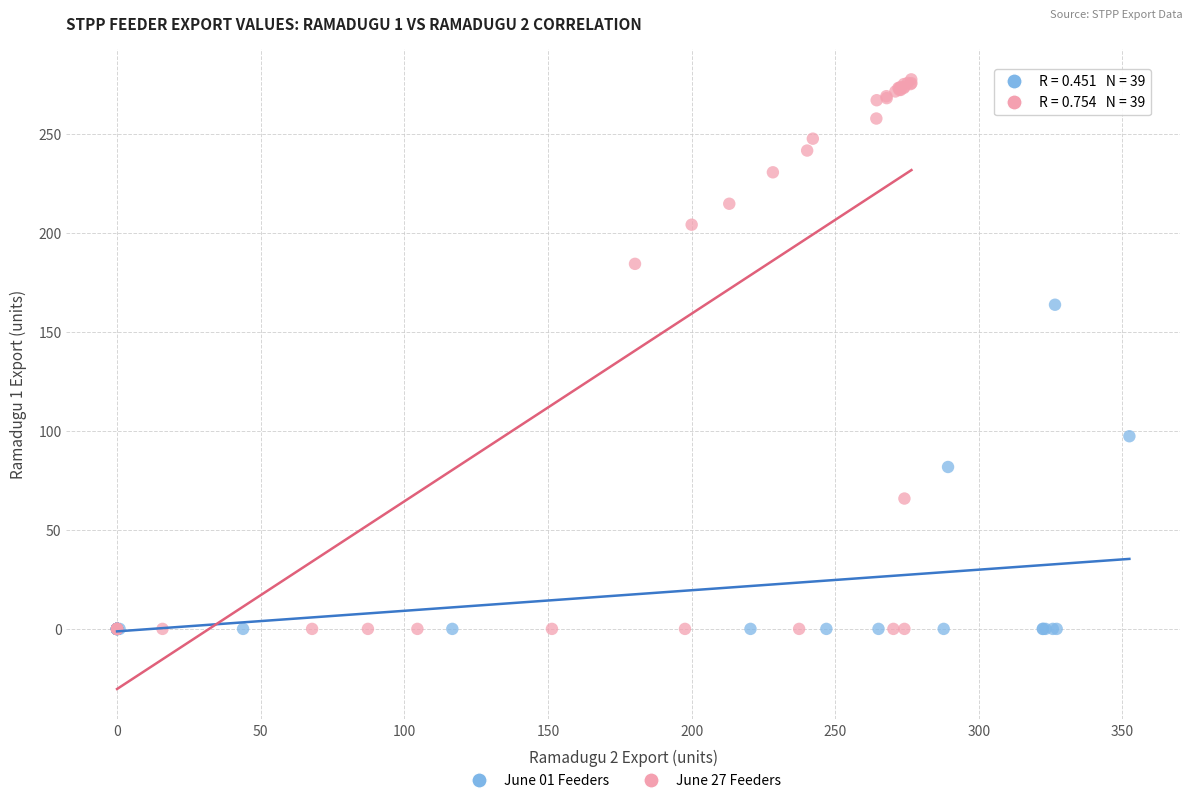

Which series reaches the maximum Y coordinate?

June 27 Feeders